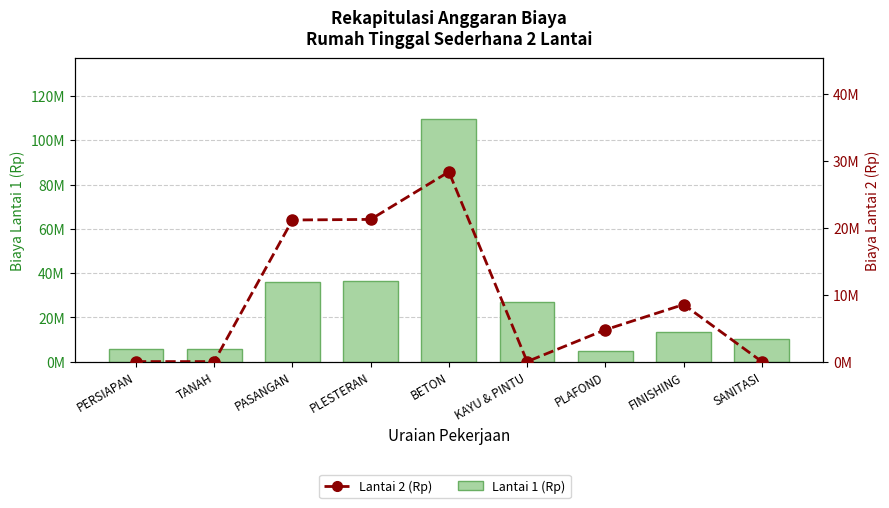

What is the sum of all Lantai 2 (Rp) values?

84144345.7